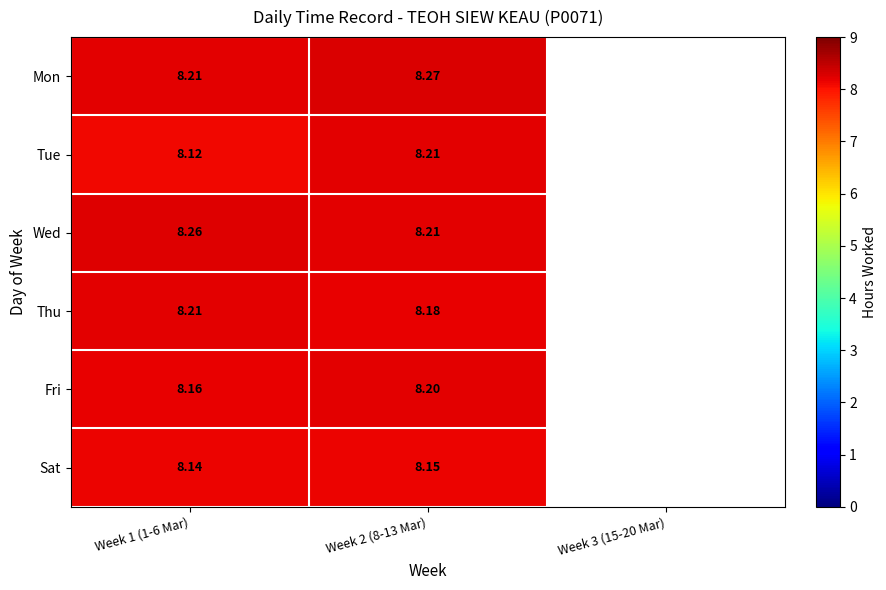

What is the sum of the Tue values at Week 1 (1-6 Mar) and Week 2 (8-13 Mar)?

16.3